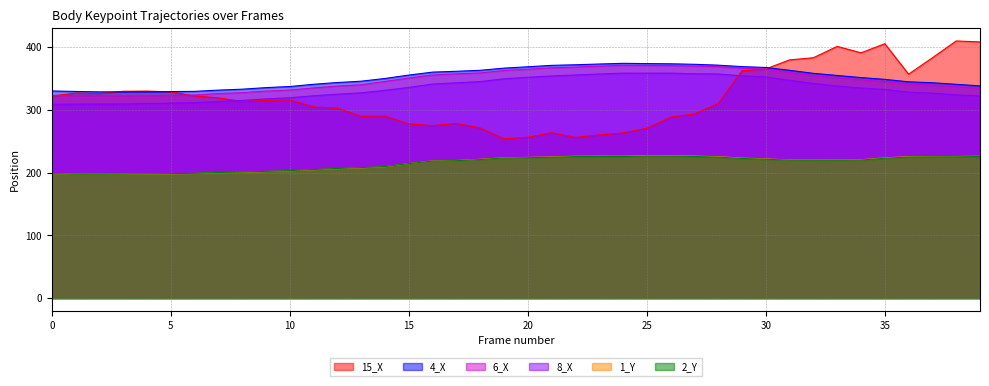

How many interior local valleys does the 4_X series have?

1